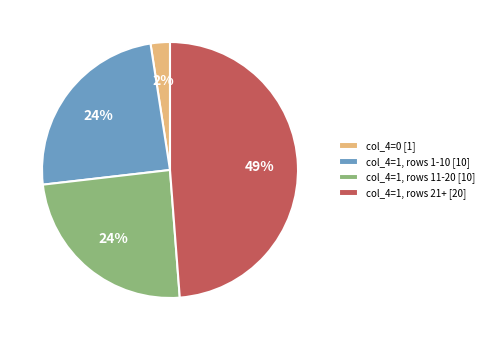

Do col_4=1, rows 21+ [20] and col_4=1, rows 1-10 [10] together represent more than half of the pie?

Yes